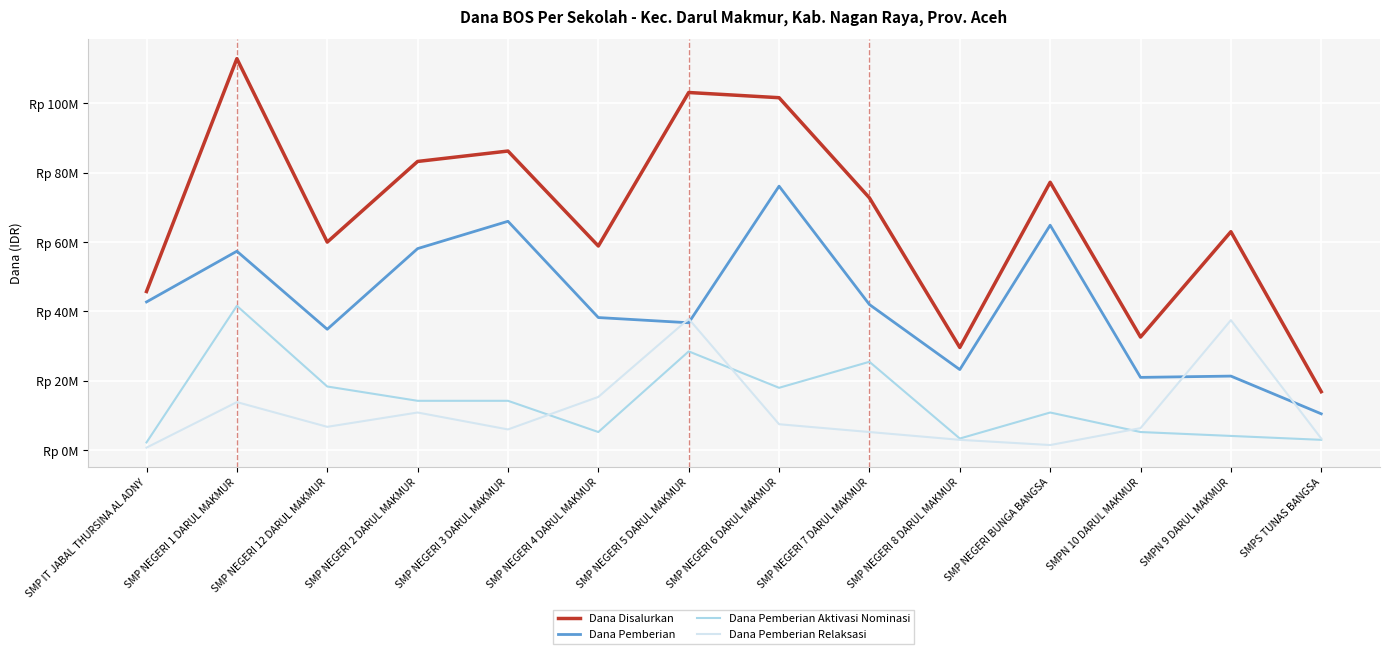

Does the chart display data point markers on the line(s)?

No